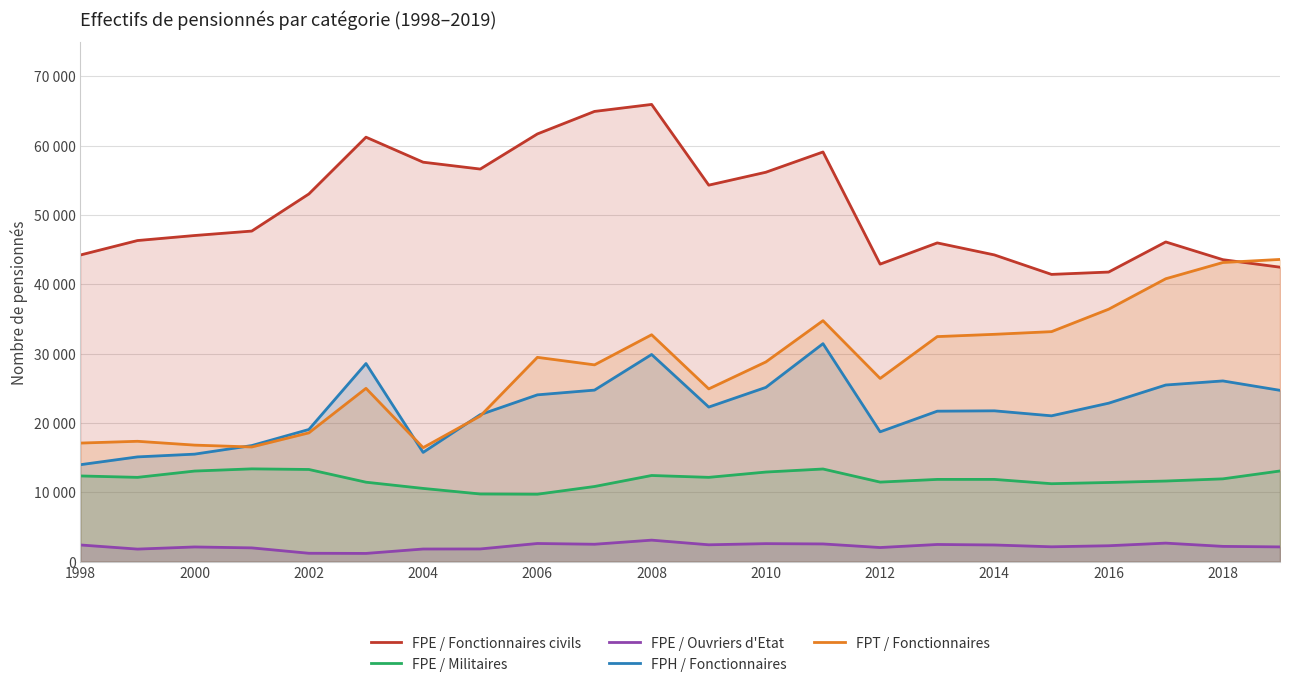

What are all the series names shown in the legend?

FPE / Fonctionnaires civils, FPE / Militaires, FPE / Ouvriers d'Etat, FPH / Fonctionnaires, FPT / Fonctionnaires